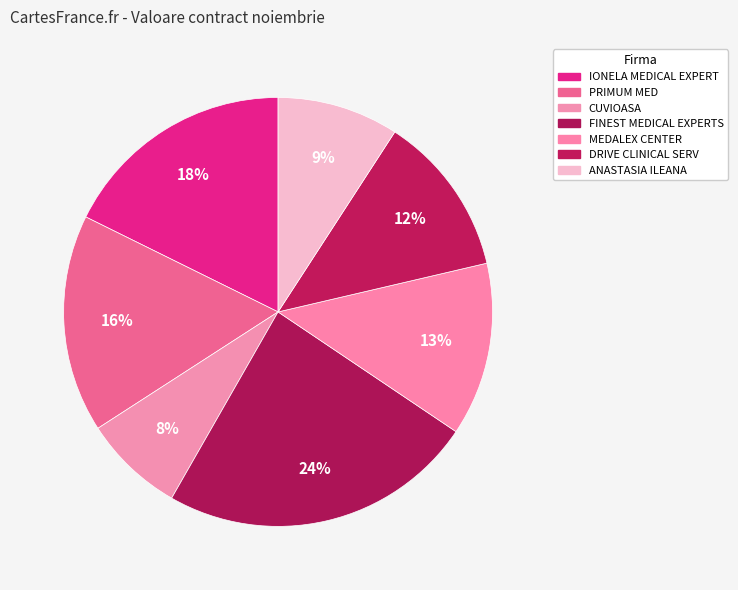

Does FINEST MEDICAL EXPERTS represent more than half of the total?

No